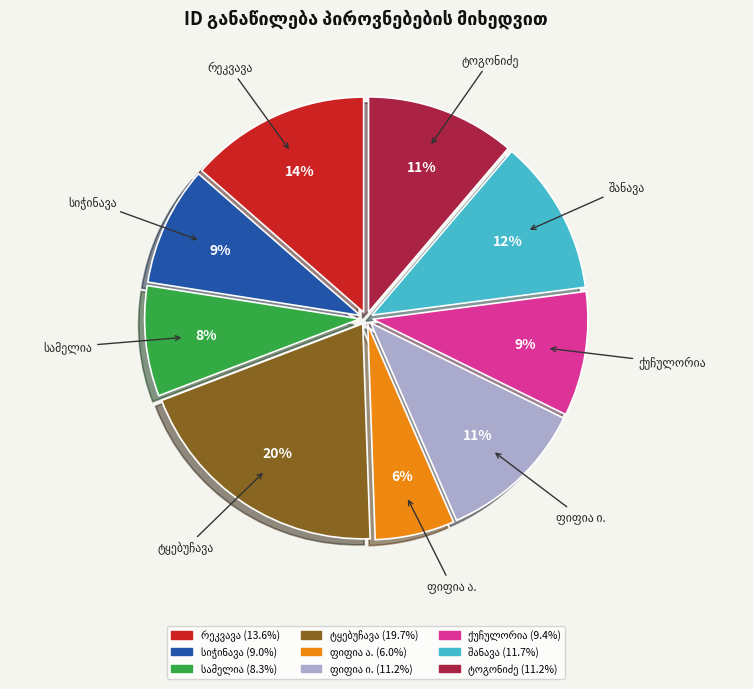

Does any single category account for the majority?

No